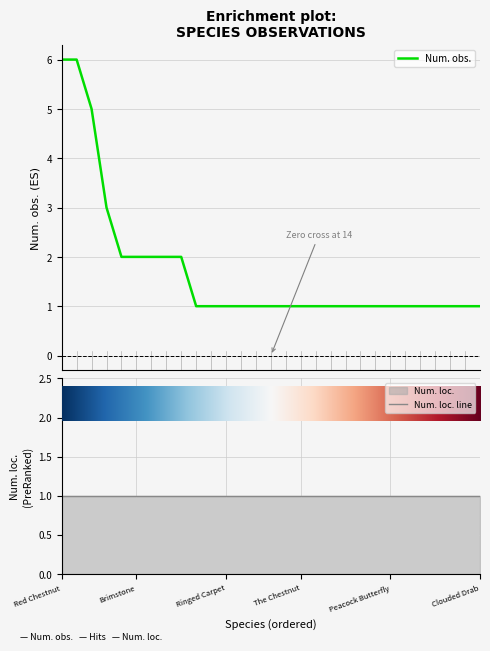

What is the difference between the maximum and minimum values in the Num. obs. series?

5